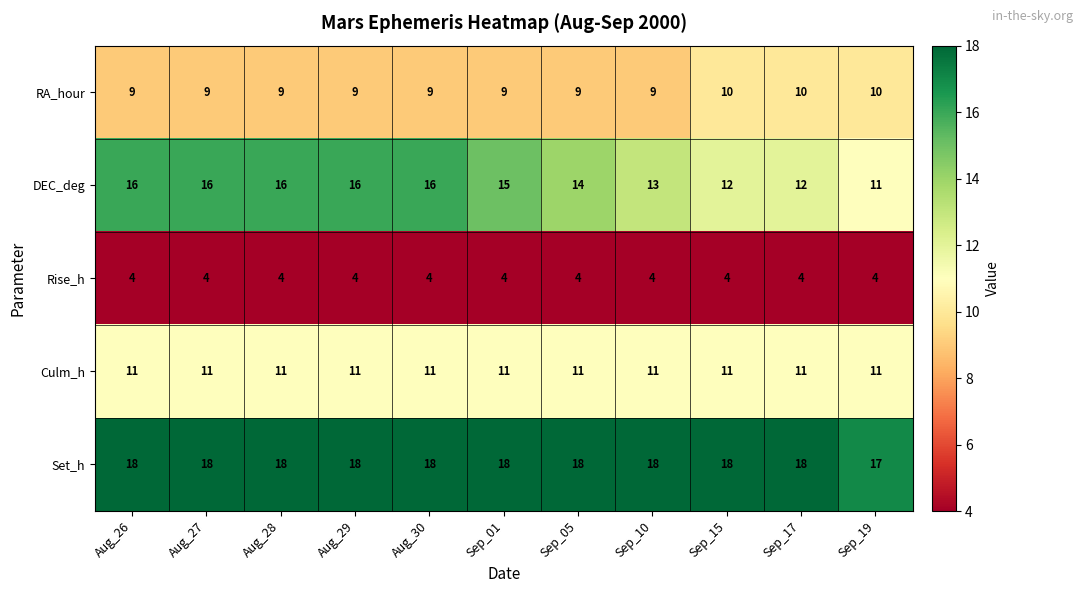

How many RA_hour values are between 9 and 10?

11